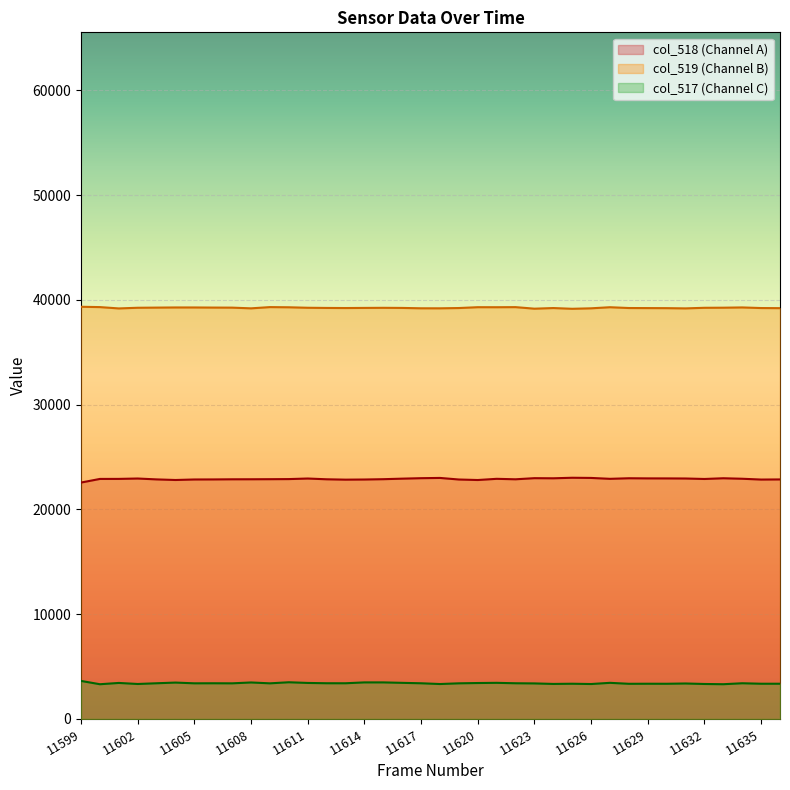

At which category does col_518 reach its first local valley?

11604